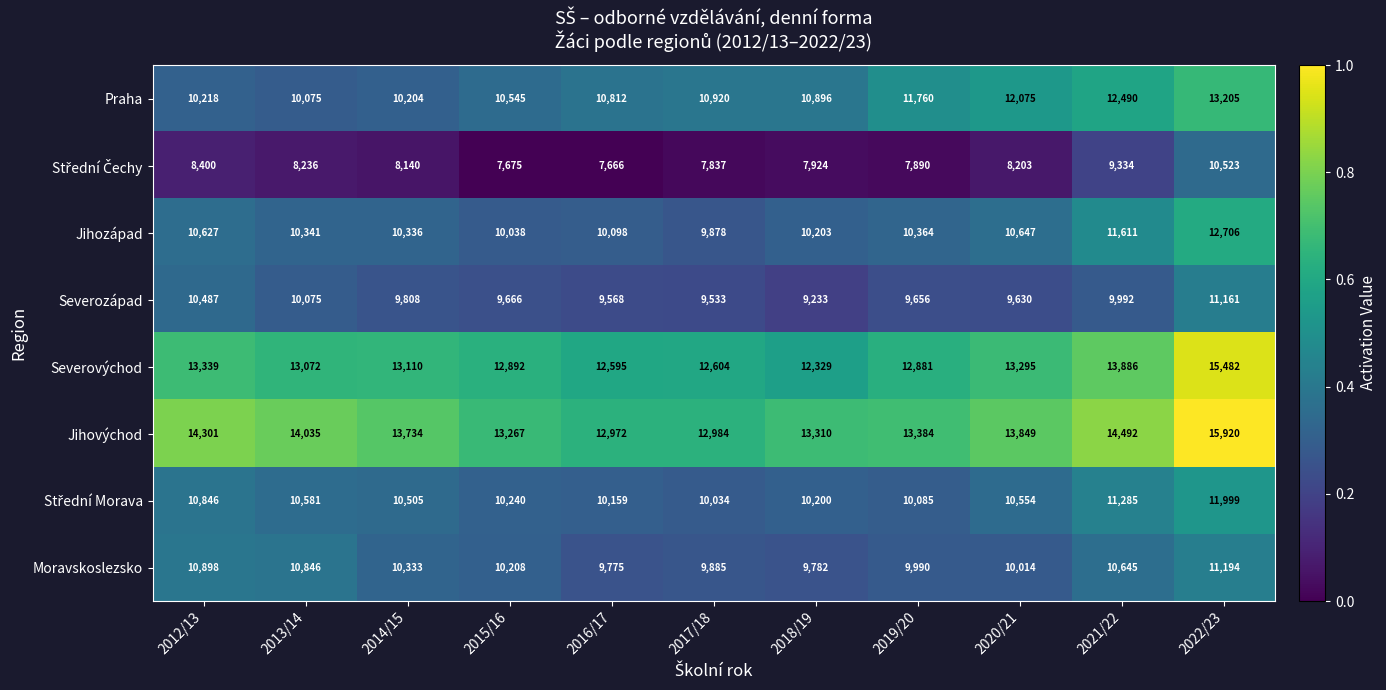

What is the sum of all Jihozápad values?

116849